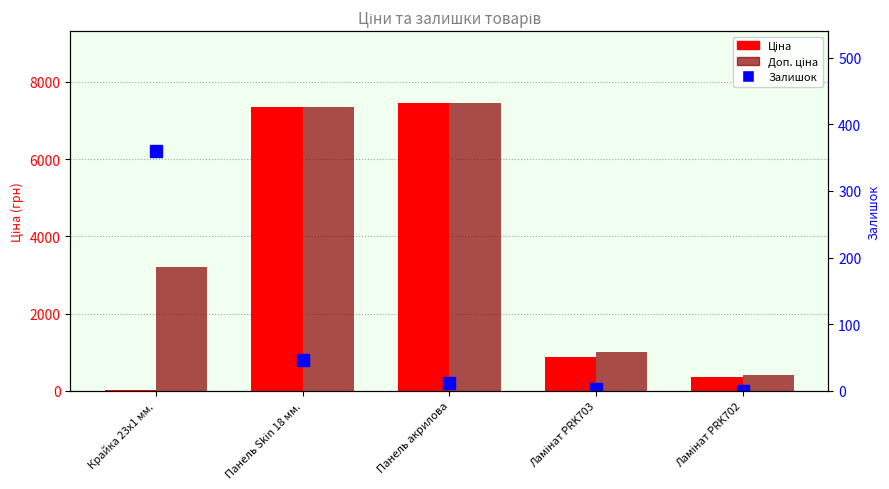

Rank the categories by Доп. ціна value from lowest to highest.

Ламінат PRK702, Ламінат PRK703, Крайка 23x1 мм., Панель Skin 18 мм., Панель акрилова